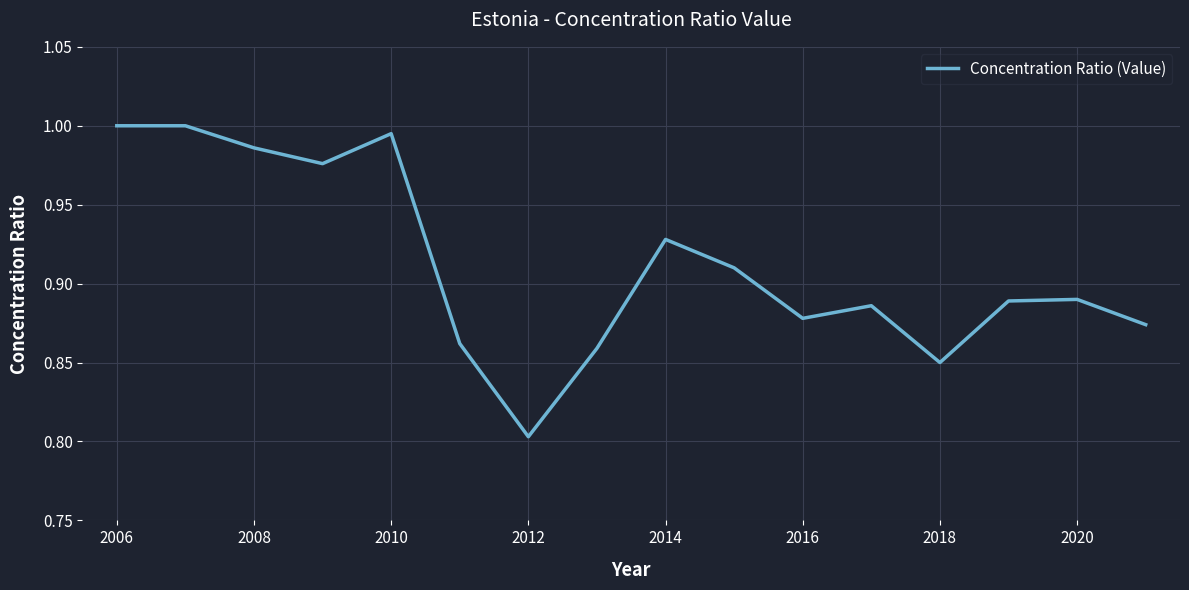

How many interior local valleys (lower than both neighbors) does the data have?

4